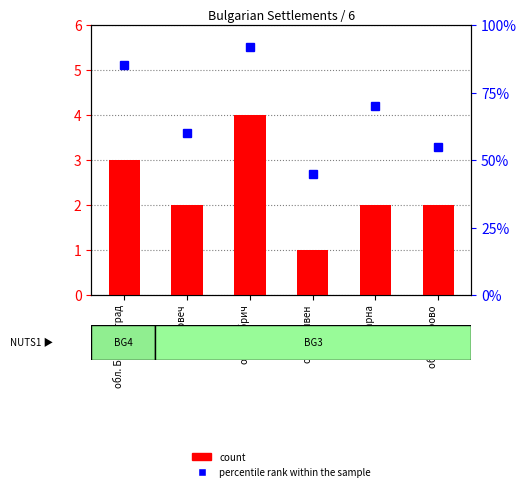

Between обл. Варна and обл. Габрово, which is larger?

обл. Варна